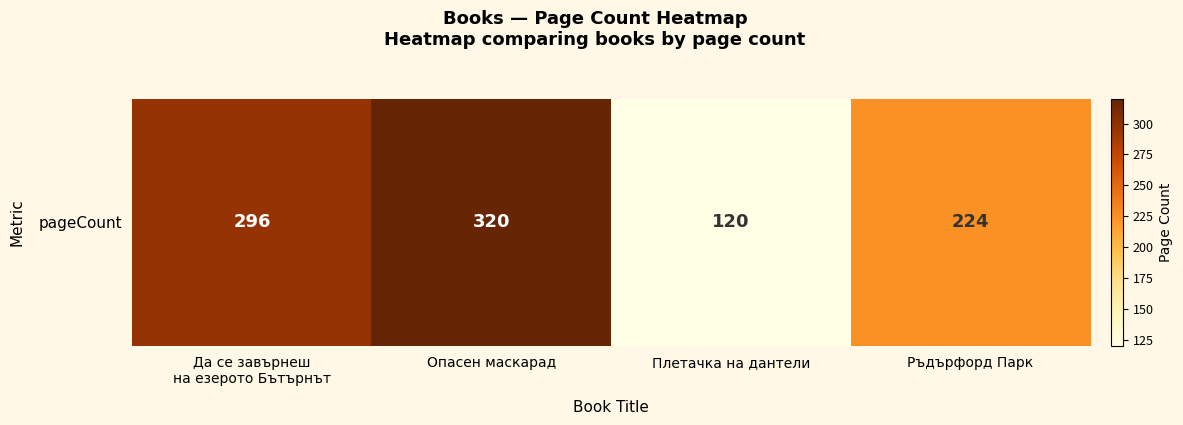

Reading right to left, extract all data points from this chart.

224	120	320	296